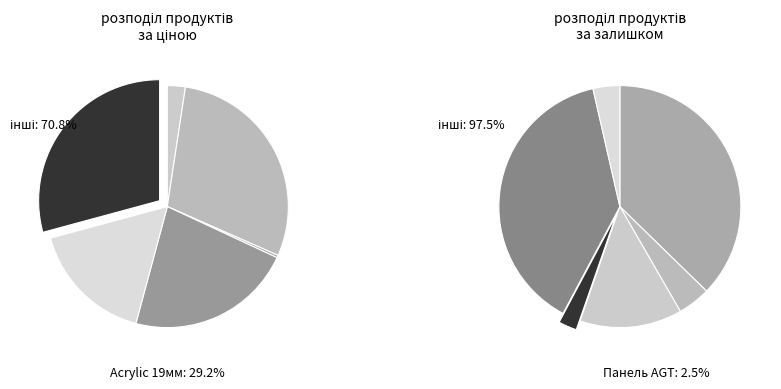

Is there any slice that represents more than half of the pie?

No